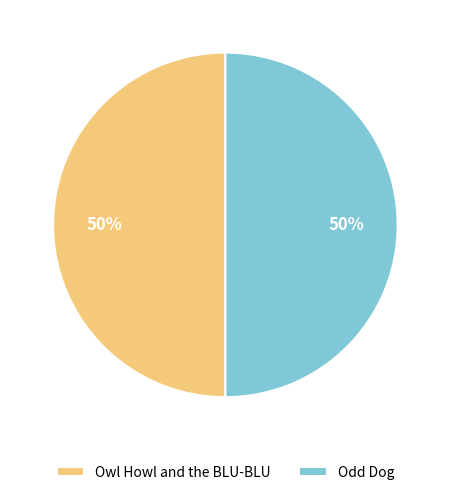

Combined, do Odd Dog and Owl Howl and the BLU-BLU account for over 50%?

Yes